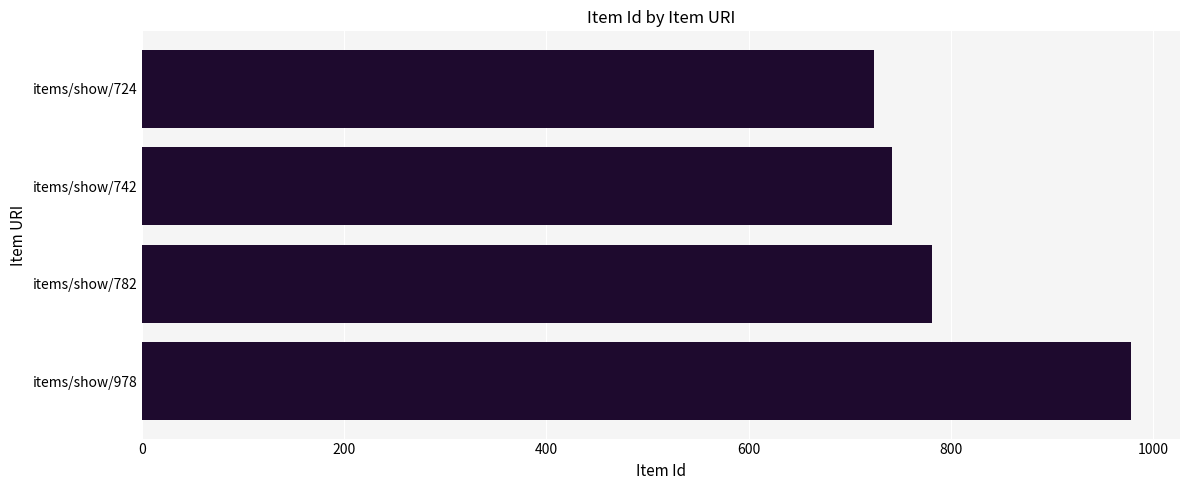

Rank the categories by value from highest to lowest.

items/show/978, items/show/782, items/show/742, items/show/724